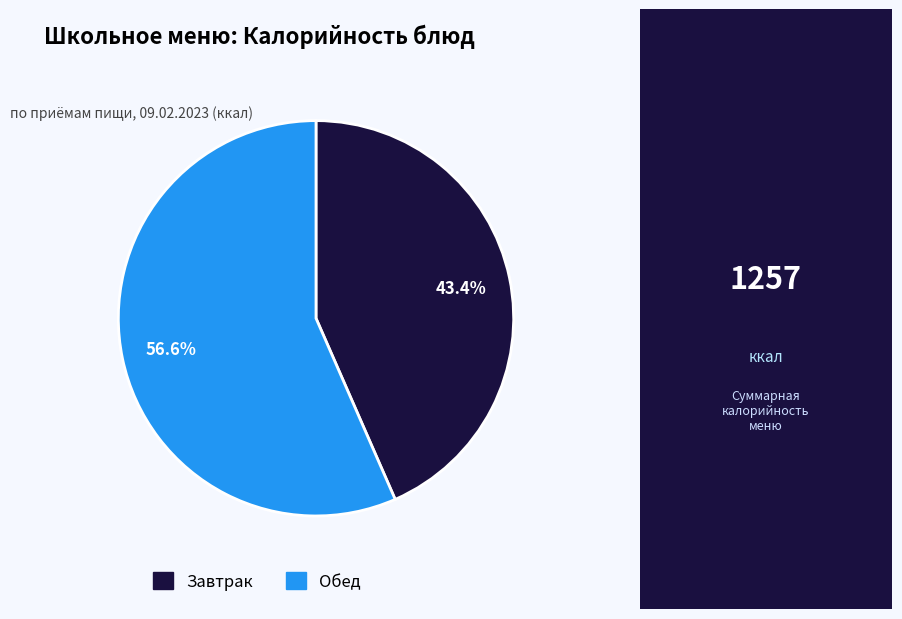

Does any single category account for the majority?

Yes